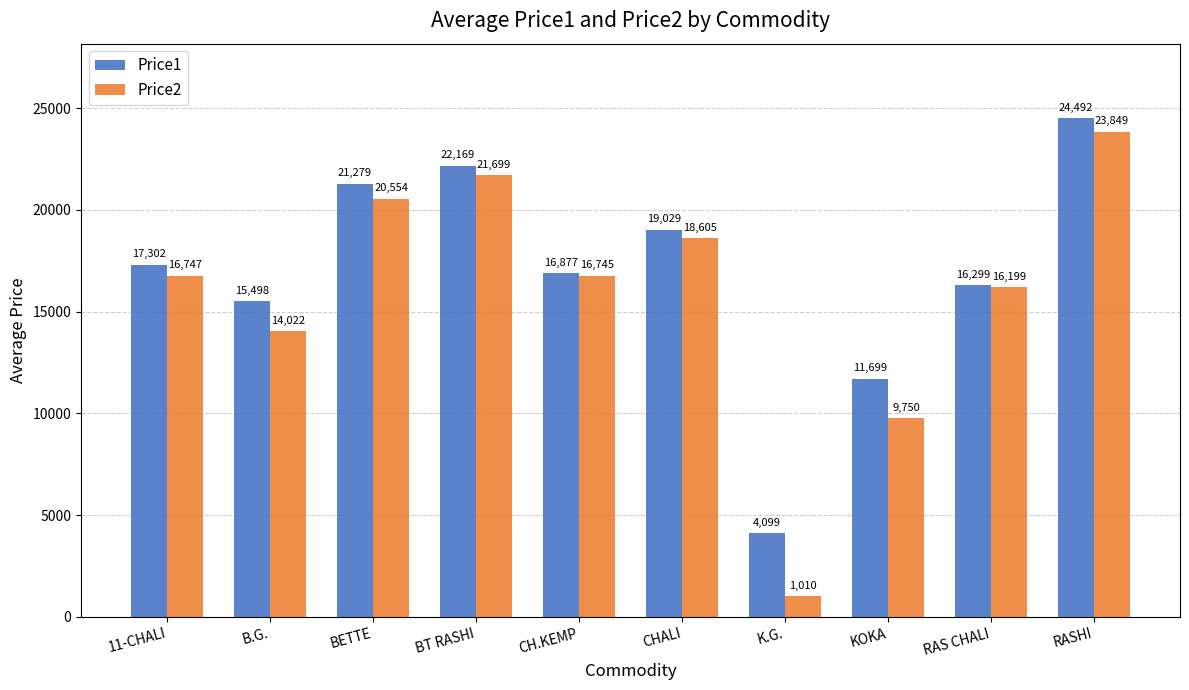

Reading left to right, what are all the values shown in this chart?

Price1: 11-CHALI=17302	B.G.=15498	BETTE=21279	BT RASHI=22169	CH.KEMP=16877	CHALI=19029	K.G.=4099	KOKA=11699	RAS CHALI=16299	RASHI=24492
Price2: 11-CHALI=16747	B.G.=14022	BETTE=20554	BT RASHI=21699	CH.KEMP=16745	CHALI=18605	K.G.=1010	KOKA=9750	RAS CHALI=16199	RASHI=23849